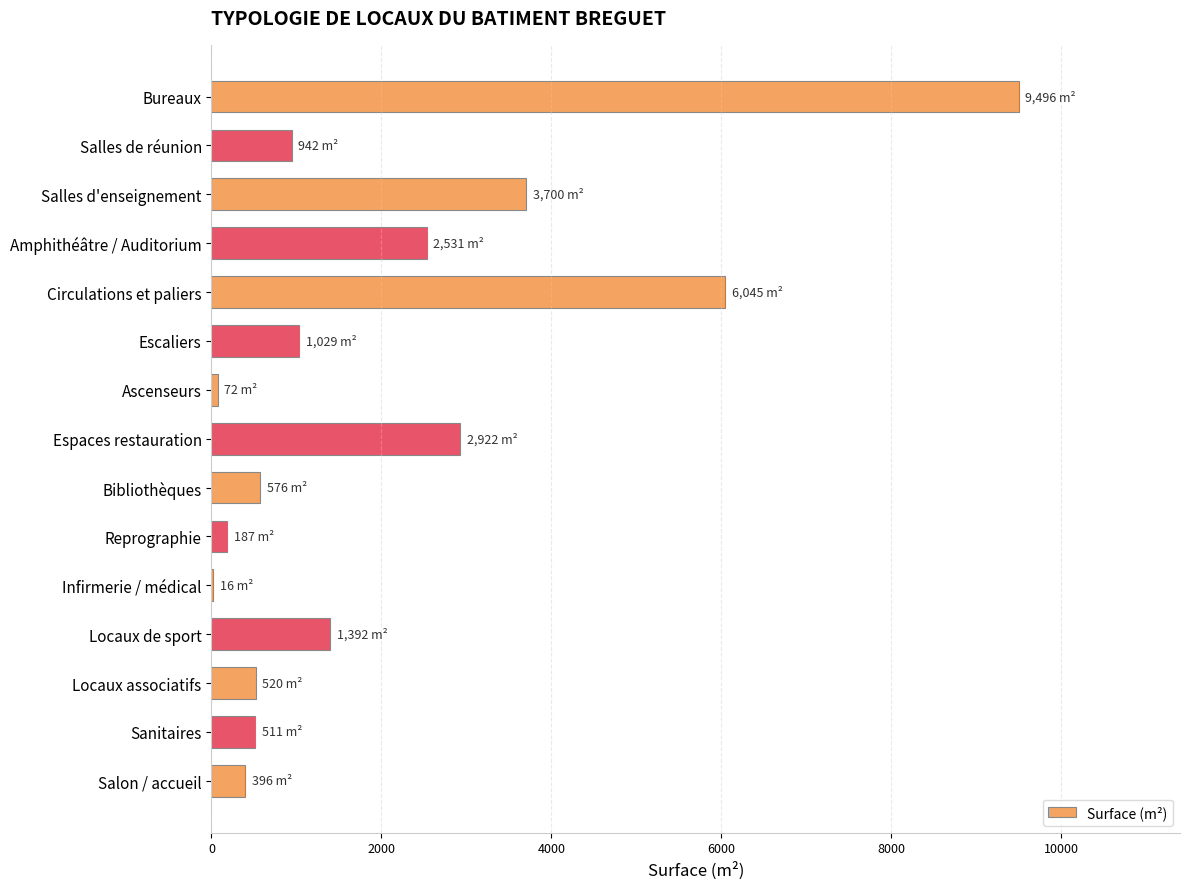

What is the change in value from Bureaux to Sanitaires?

-8985.9